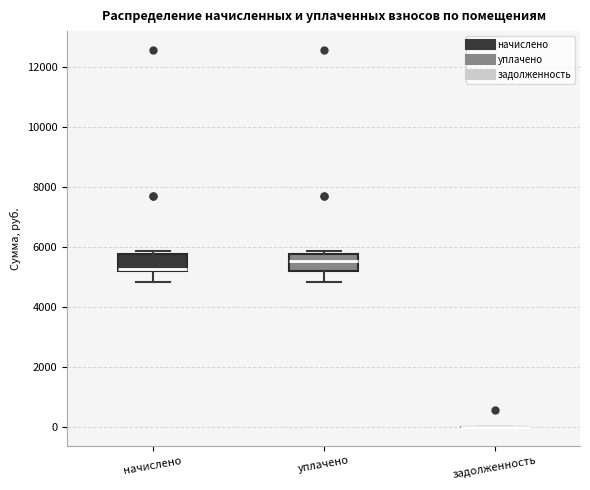

Where does the median line of the box for уплачено sit on the y-axis? The values are not printed on the chart, so give them approximately, as read against the axis.

5600